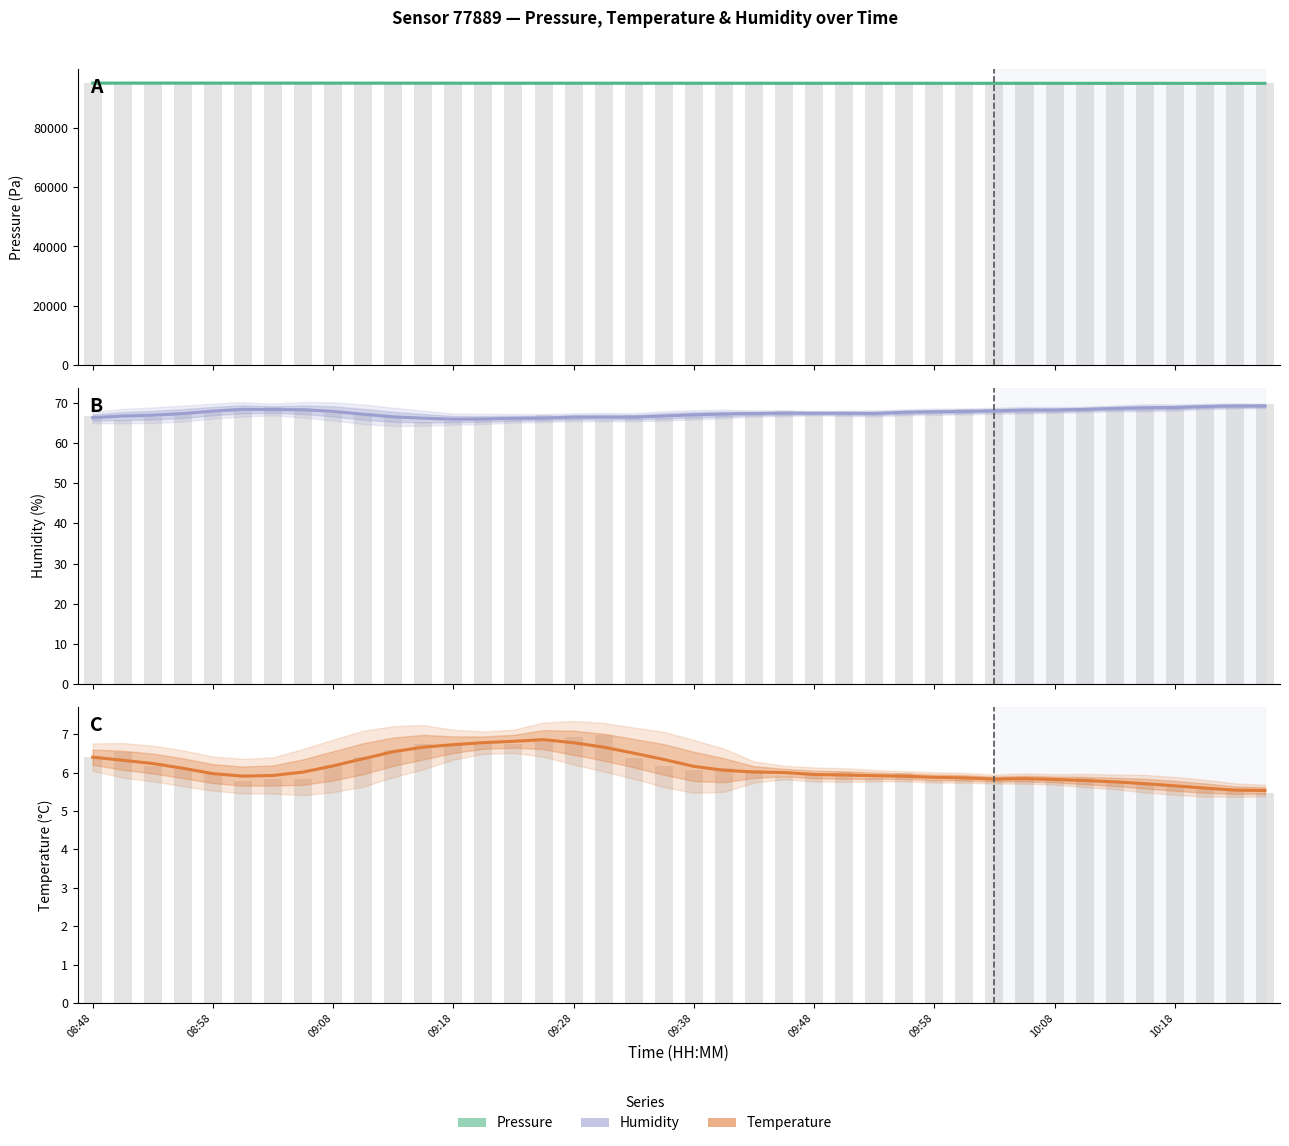

How many groups of bars are there?

40